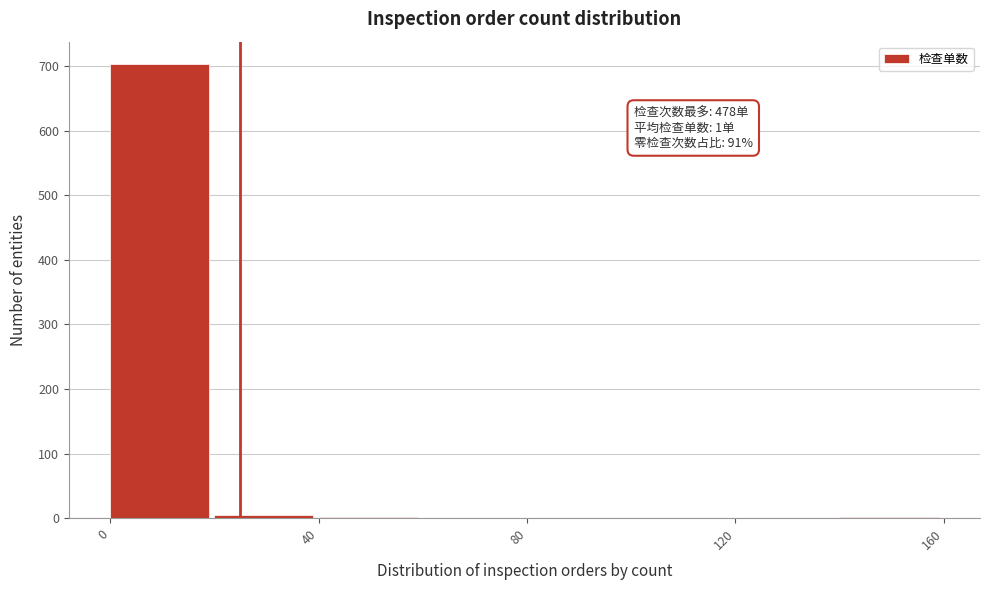

Over which range of the x-axis is the bar tallest?

0 to 20